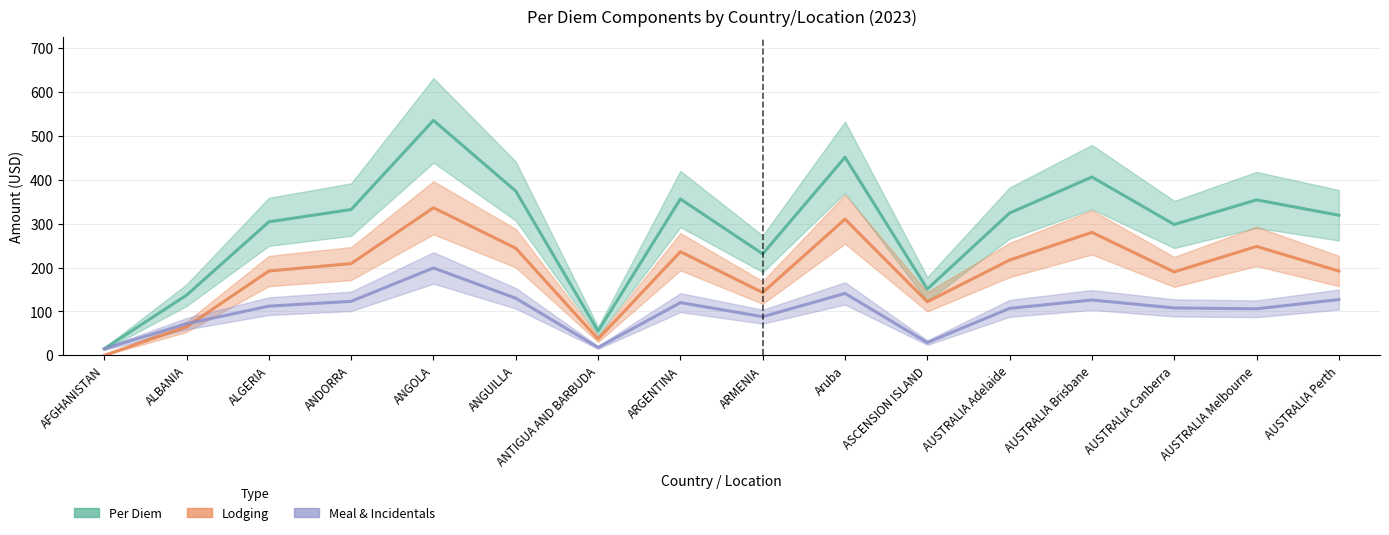

What is the sum of the Meal & Incidentals values at ARMENIA and ASCENSION ISLAND?

117